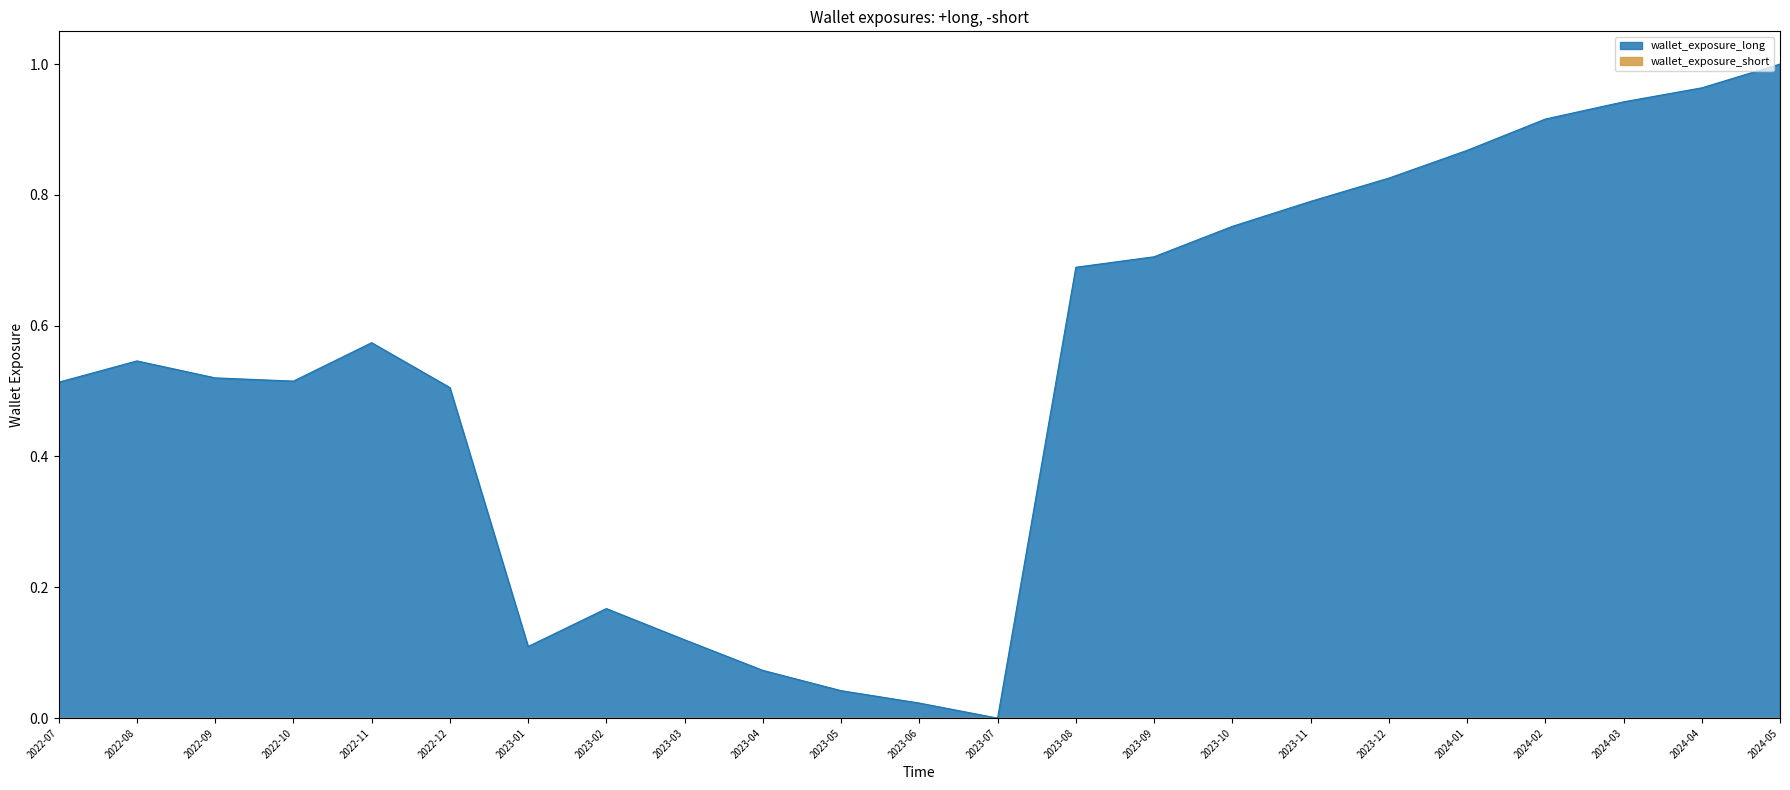

Count the number of categories in the chart.

23